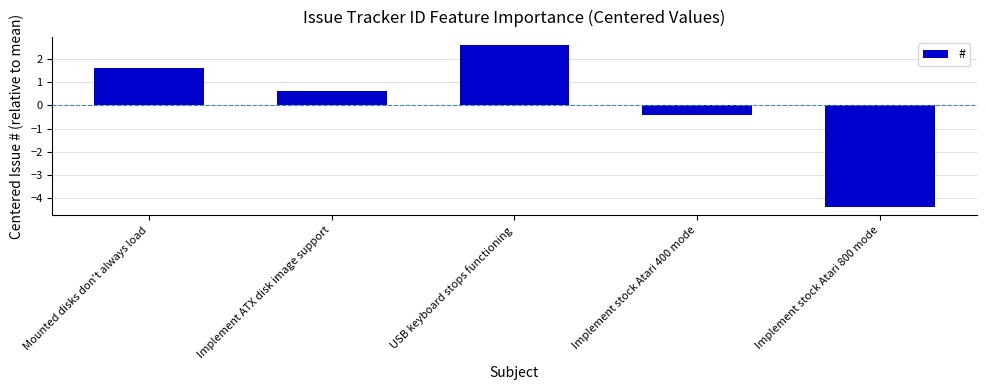

Does the chart contain any negative values?

Yes